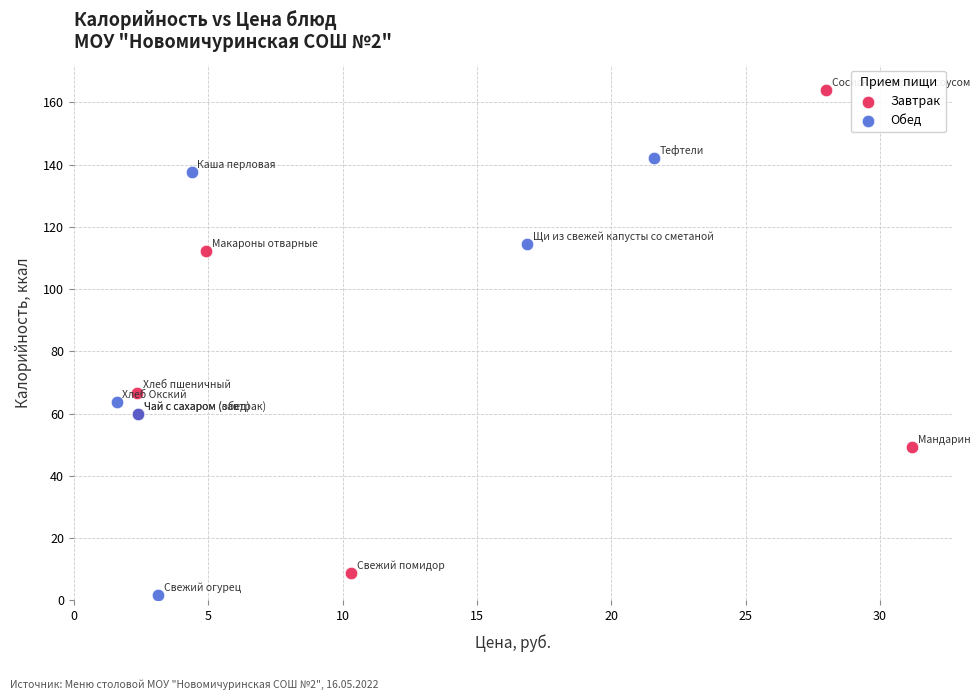

Which series has the largest Y range (max minus min)?

Завтрак